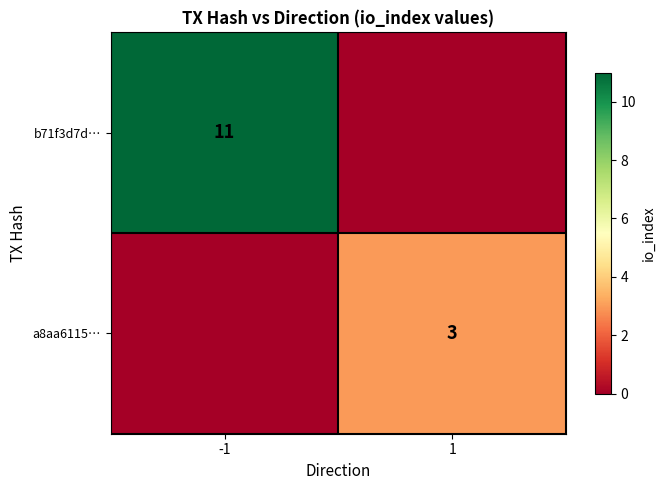

At how many categories does at least one series exceed 4?

1